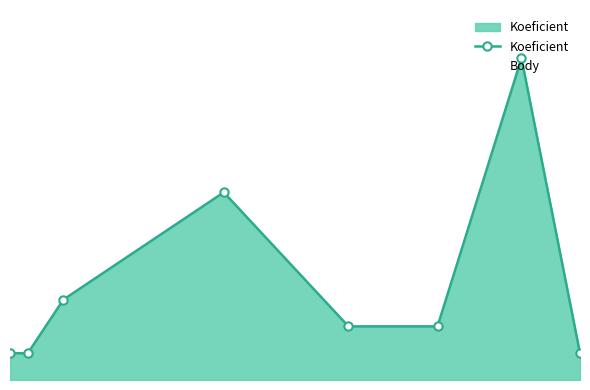

What is the value of the 5th point from the left?

2